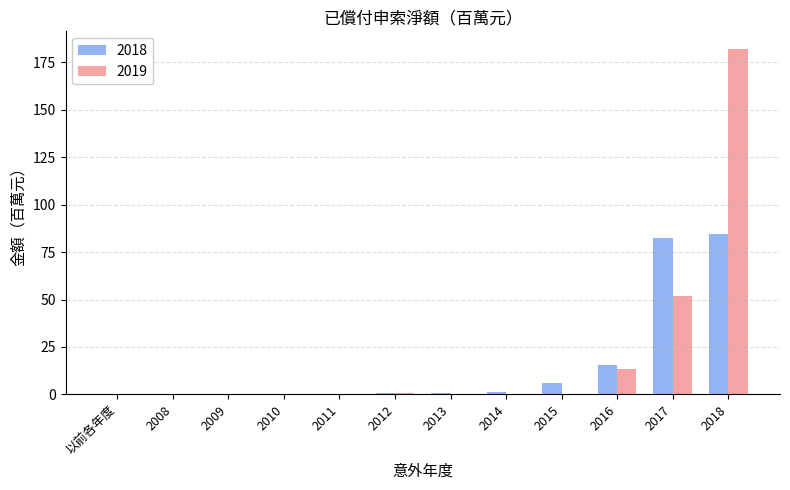

Between 2013 and 2018, which series saw the biggest shift?

2019